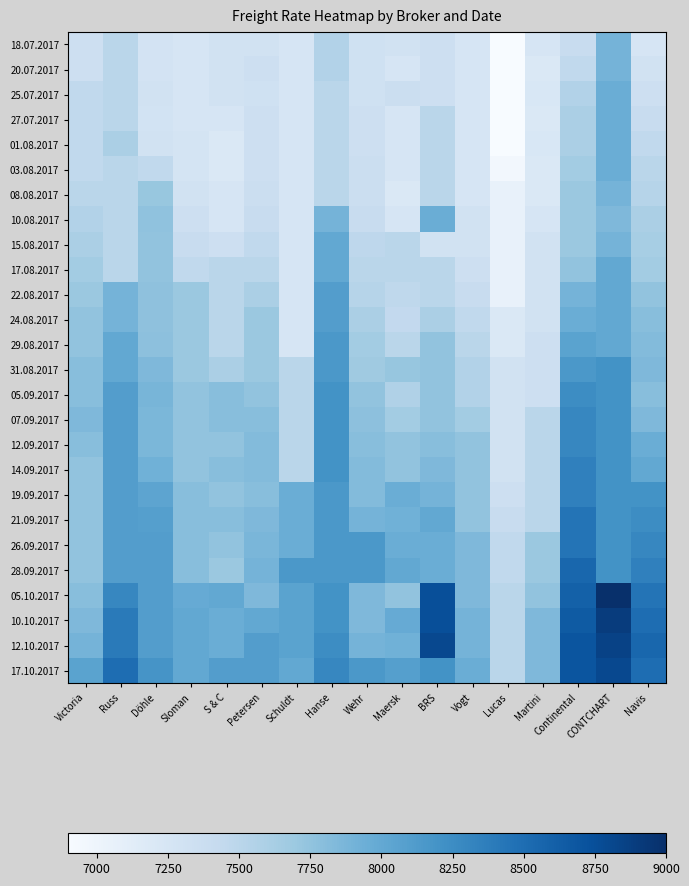

List the series in order of their peak value, highest first.

05.10.2017, 10.10.2017, 12.10.2017, 17.10.2017, 28.09.2017, 21.09.2017, 26.09.2017, 14.09.2017, 19.09.2017, 07.09.2017, 12.09.2017, 05.09.2017, 31.08.2017, 29.08.2017, 22.08.2017, 24.08.2017, 15.08.2017, 17.08.2017, 25.07.2017, 27.07.2017, 01.08.2017, 03.08.2017, 10.08.2017, 18.07.2017, 20.07.2017, 08.08.2017